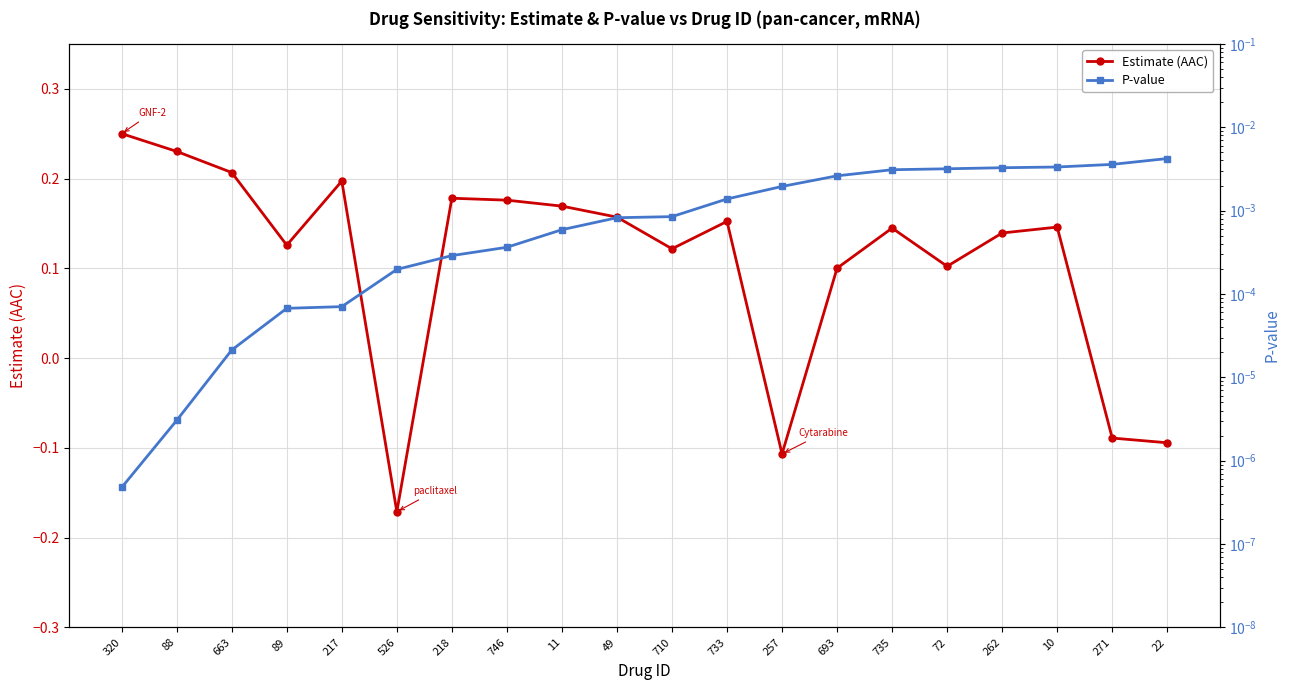

Reading left to right, transcribe all the data shown in this chart.

Estimate (AAC): 0.3	0.2	0.2	0.1	0.2	-0.2	0.2	0.2	0.2	0.2	0.1	0.2	-0.1	0.1	0.1	0.1	0.1	0.1	-0.1	-0.1
P-value: 0.0	0.0	0.0	0.0	0.0	0.0	0.0	0.0	0.0	0.0	0.0	0.0	0.0	0.0	0.0	0.0	0.0	0.0	0.0	0.0